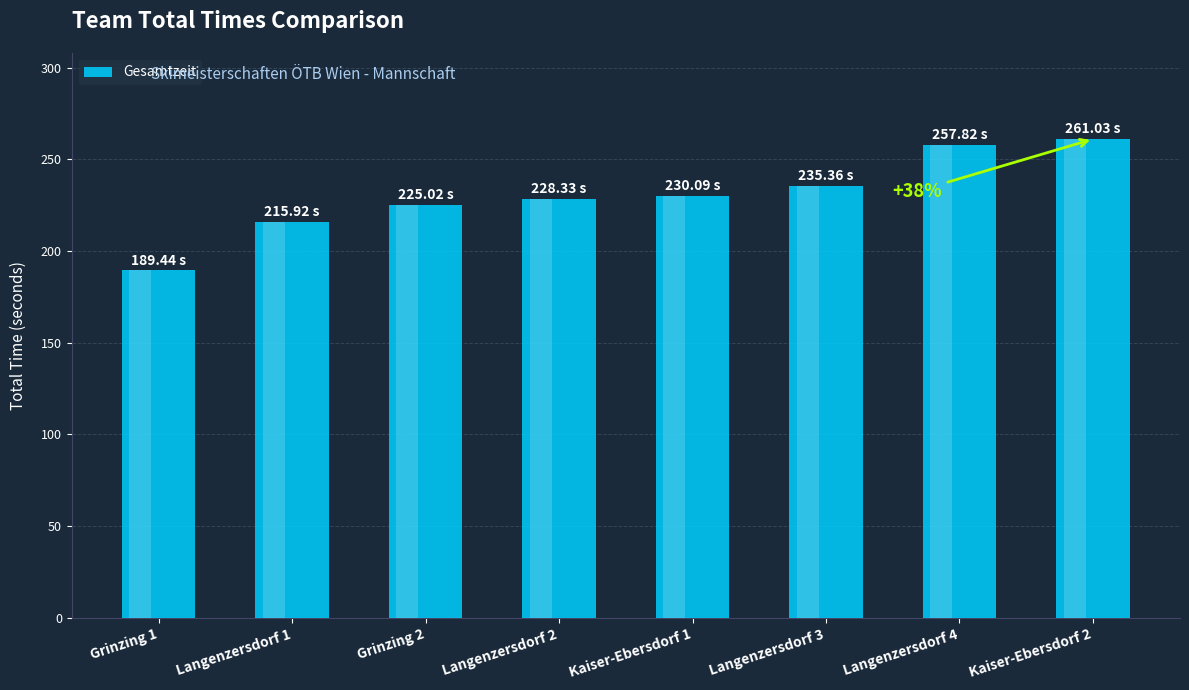

What is the minimum value shown in the chart?

189.4